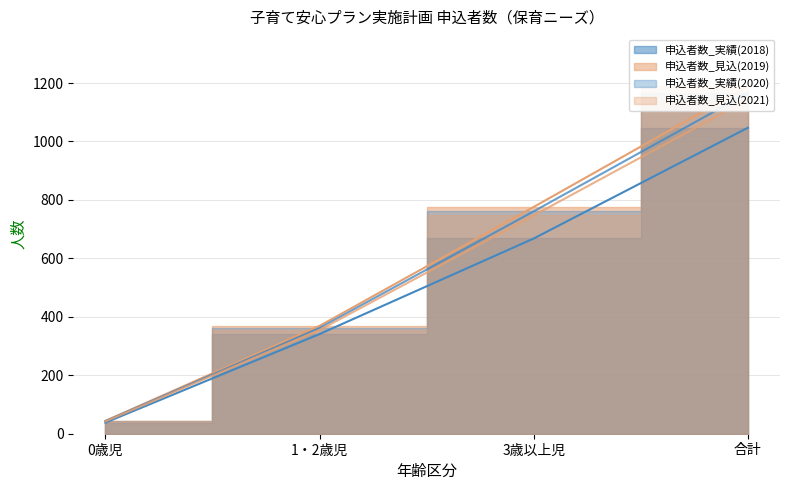

What is the value of the 申込者数_見込(2021) point at the 1st from the left?

42